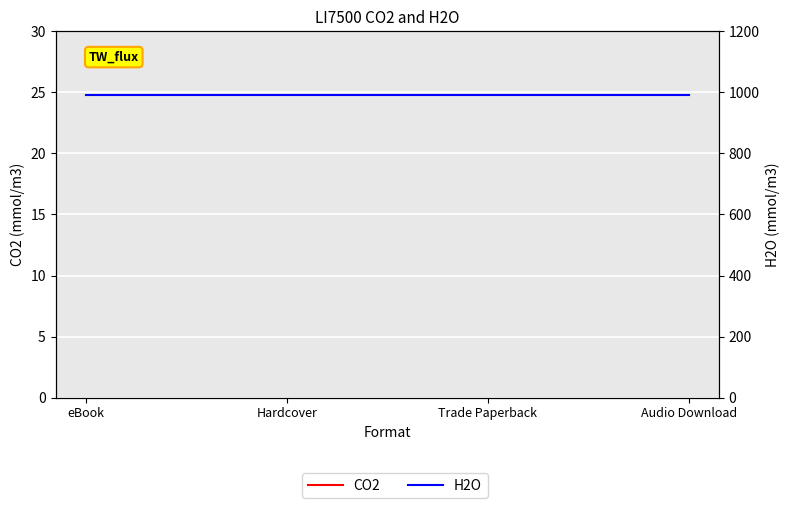

True or false: H2O has more than 1 points higher than both neighbors.

False